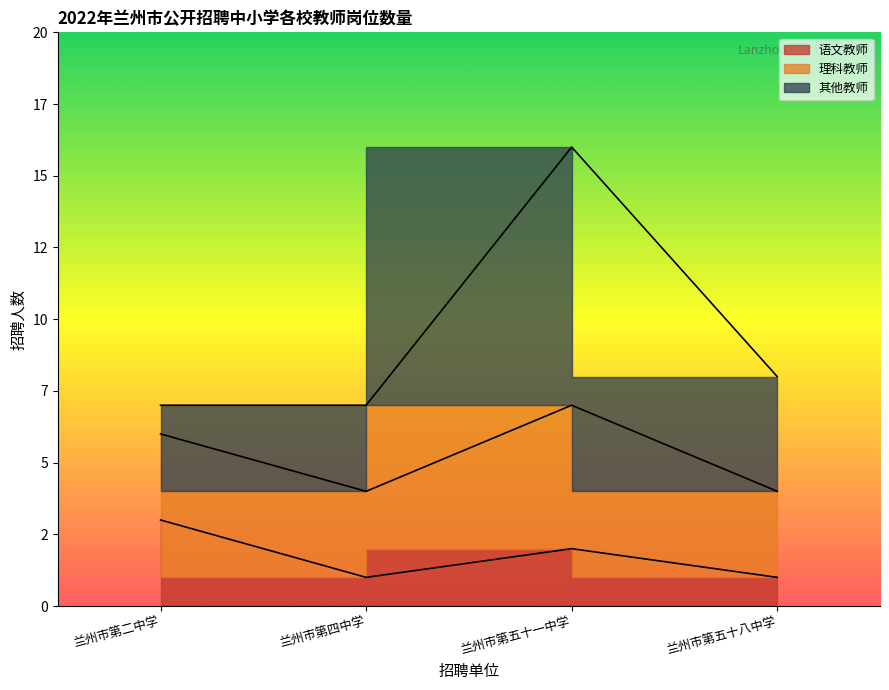

What is the maximum value shown in the chart?

16